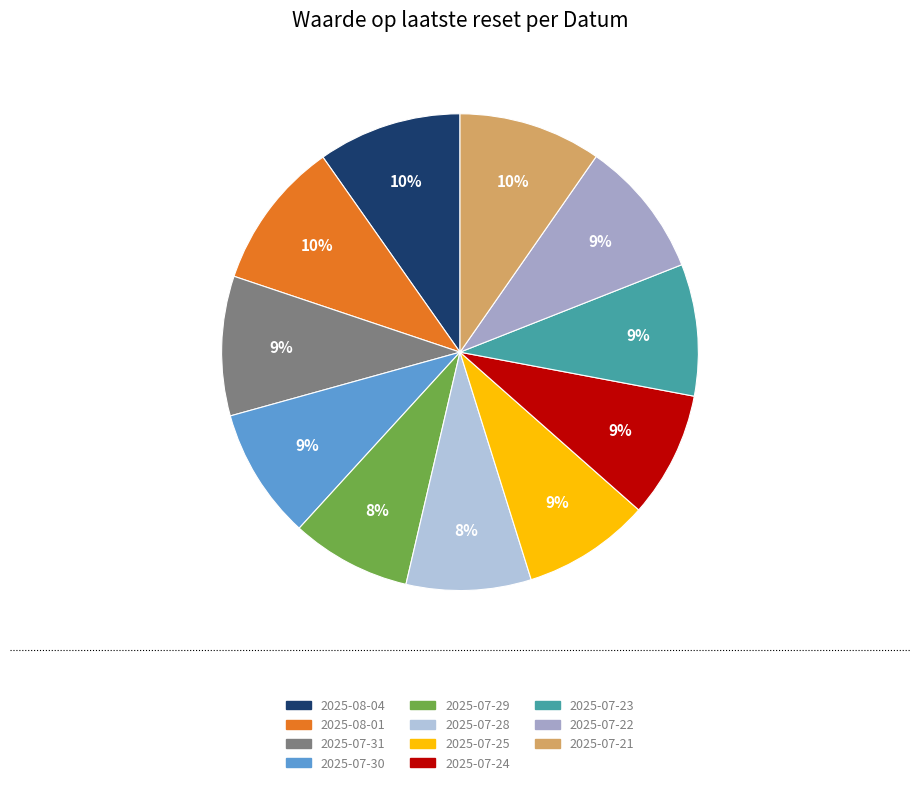

True or false: 2025-07-29 accounts for 16% of the total.

False